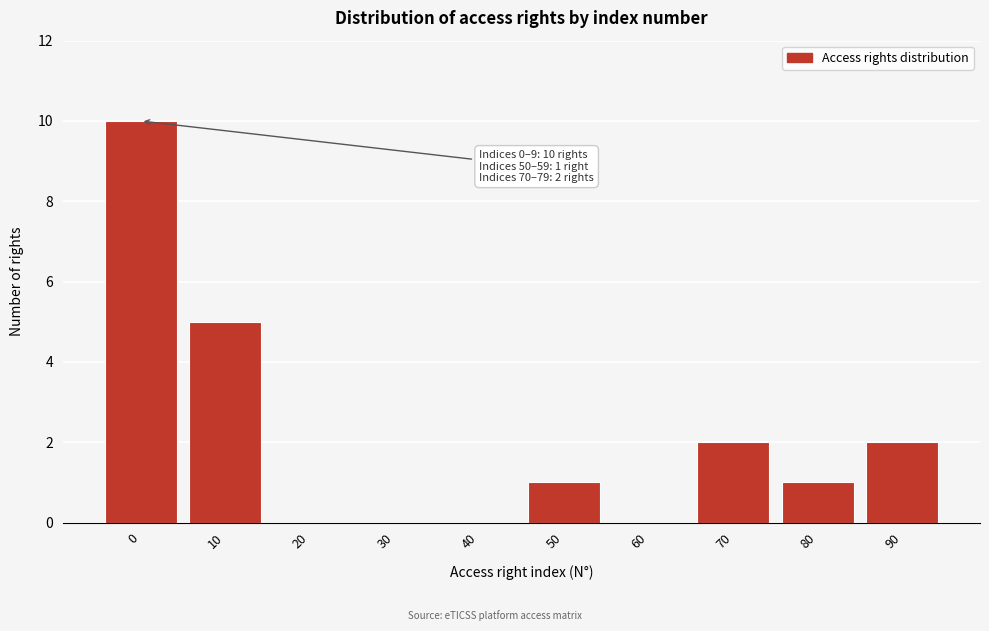

Reading left to right, extract all data points from this chart.

0=10	10=5	20=0	30=0	40=0	50=1	60=0	70=2	80=1	90=2